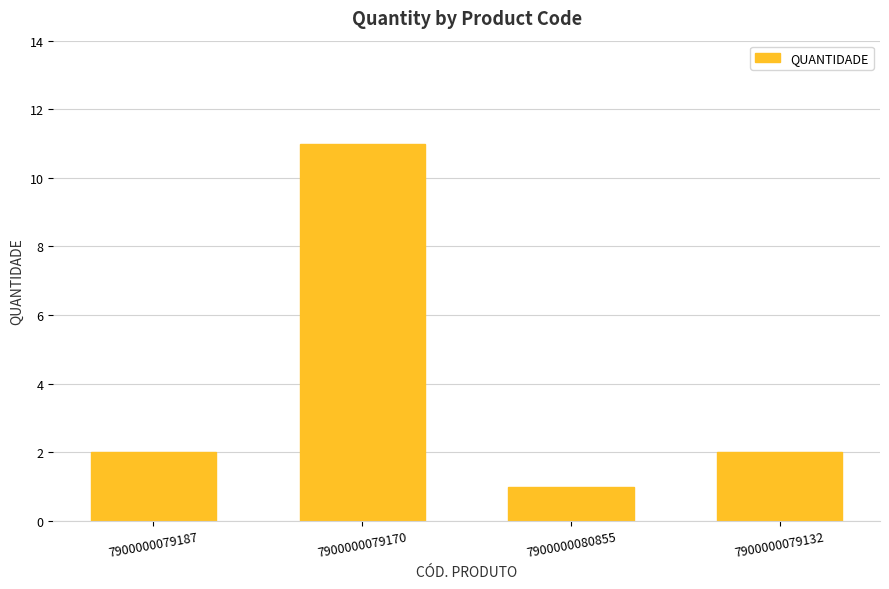

What is the label of the 4th bar from the left?

7900000079132